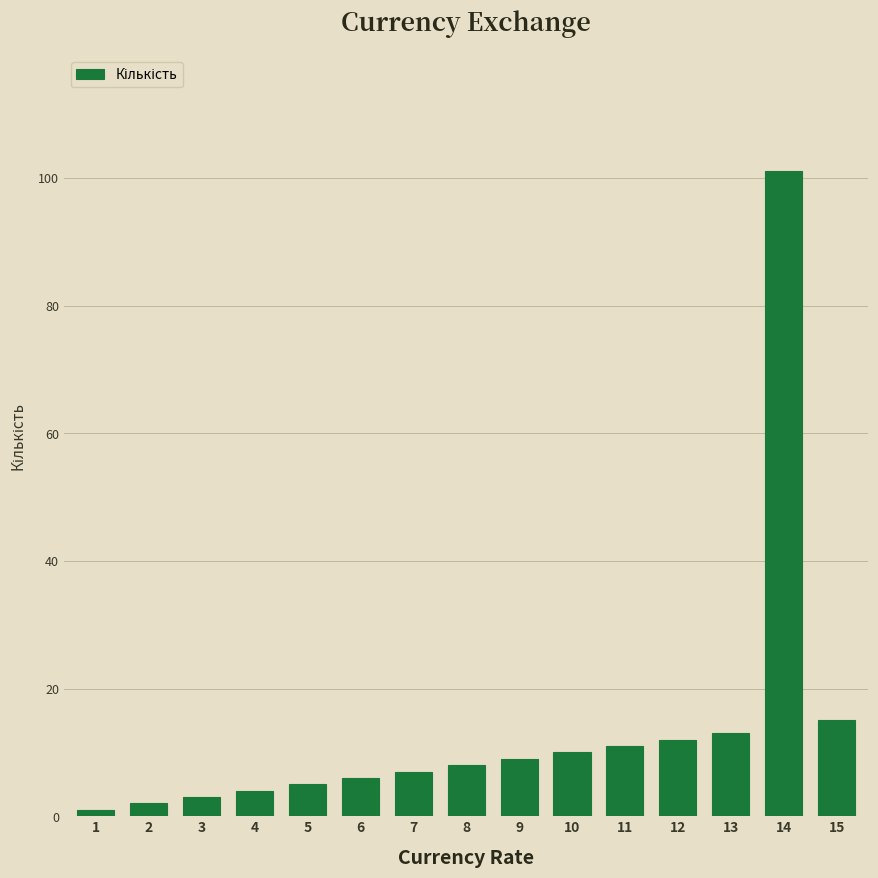

Reading left to right, transcribe all the data shown in this chart.

1=1	2=2	3=3	4=4	5=5	6=6	7=7	8=8	9=9	10=10	11=11	12=12	13=13	14=101	15=15